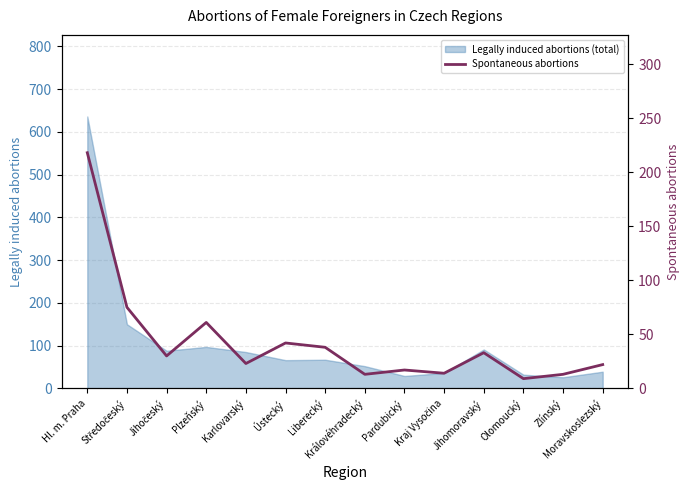

How many lines are shown in the chart?

1